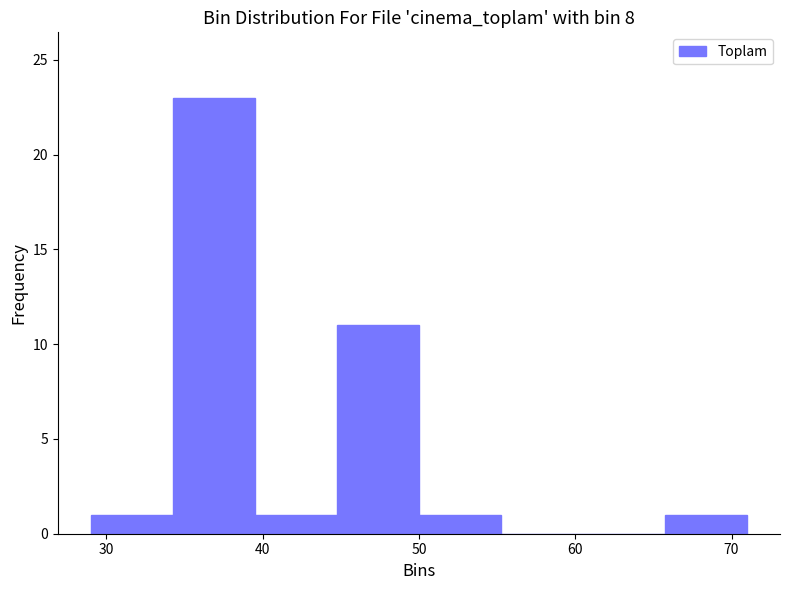

Reading left to right, transcribe this chart: for each bar, give the range it covers on the x-axis and its height. Neither the bar edges nor the heights are printed on the chart, so give them approximately, as read against the axes.

29 to 34: 1
34 to 40: 23
40 to 45: 1
45 to 50: 11
50 to 55: 1
55 to 61: 0
61 to 66: 0
66 to 71: 1